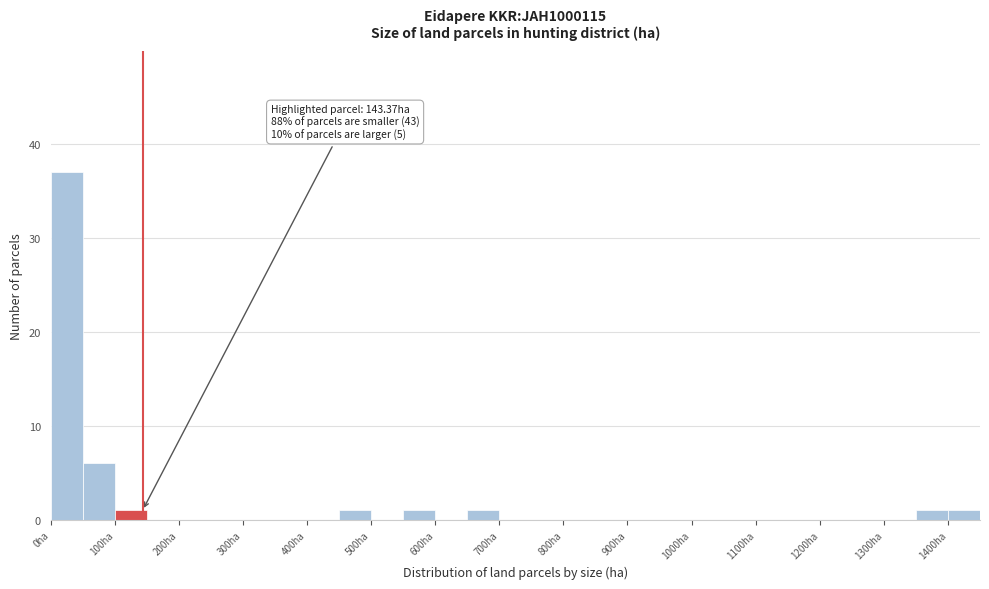

Over which range of the x-axis is the bar tallest?

0 to 50